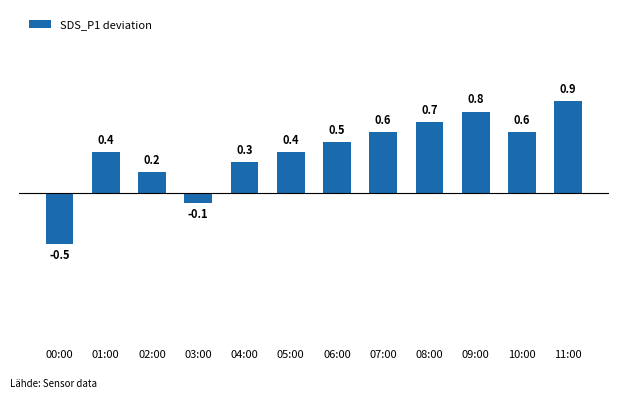

Reading left to right, list all the values displayed in this chart.

-0.5	0.4	0.2	-0.1	0.3	0.4	0.5	0.6	0.7	0.8	0.6	0.9